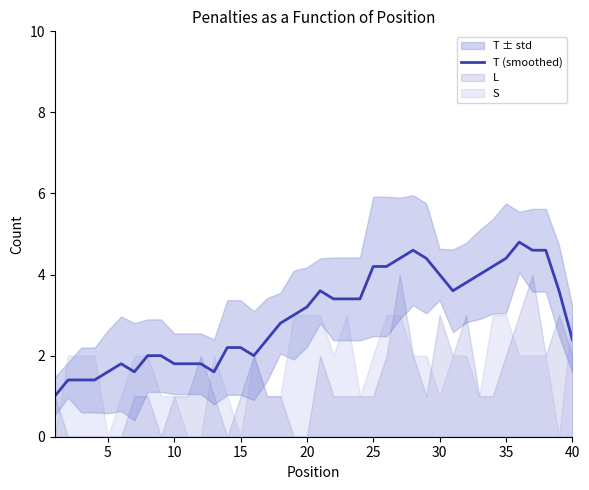

What is the maximum value for T (smoothed)?

4.8